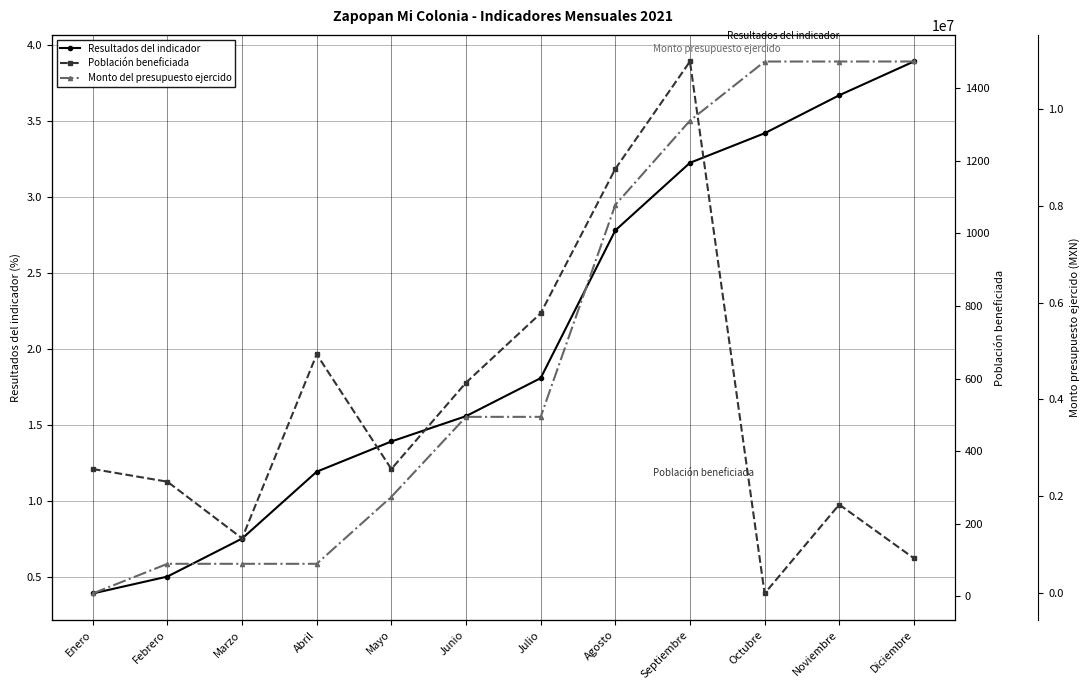

What is the maximum value for Población beneficiada?

1474.0